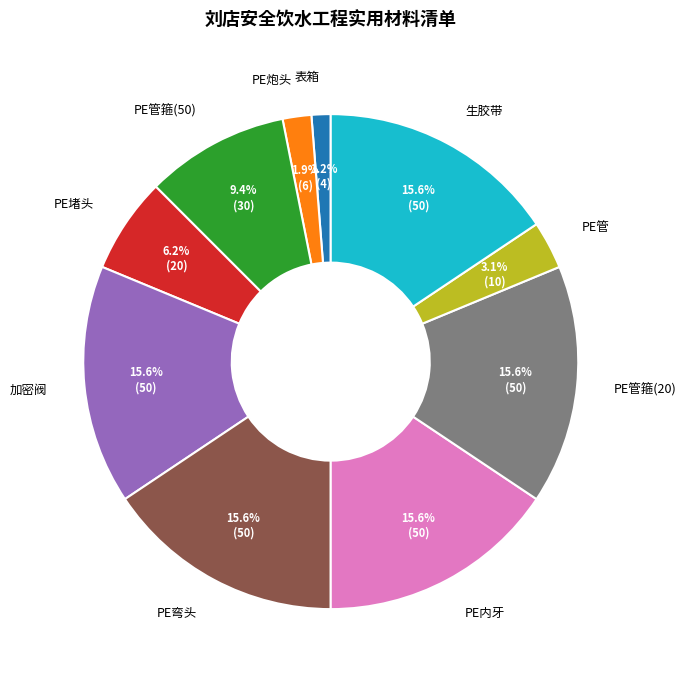

What is the smallest slice in the pie chart?

表箱